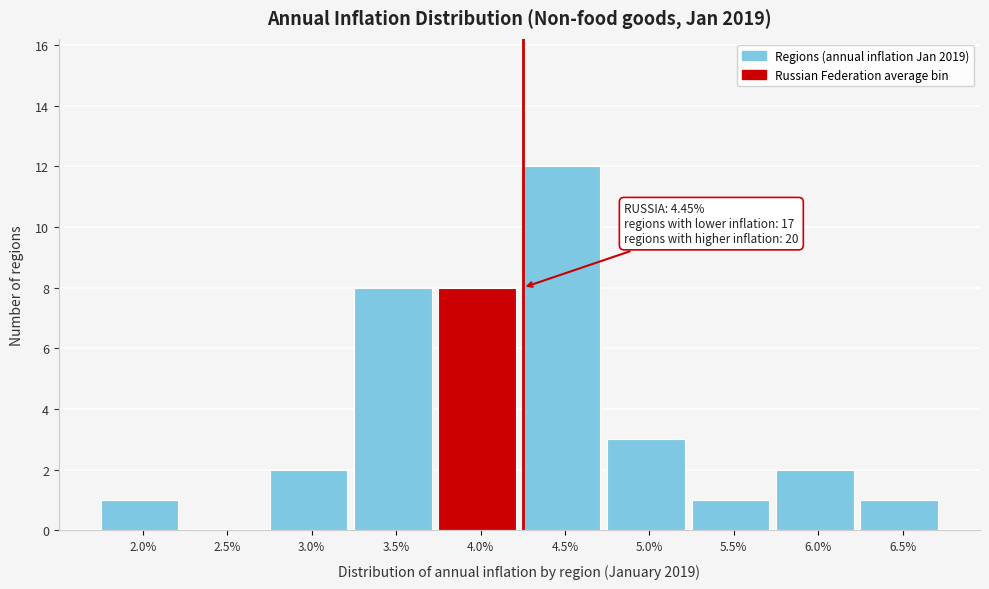

Reading right to left, extract all data points from this chart.

6.5%=1	6.0%=2	5.5%=1	5.0%=3	4.5%=12	4.0%=8	3.5%=8	3.0%=2	2.5%=0	2.0%=1